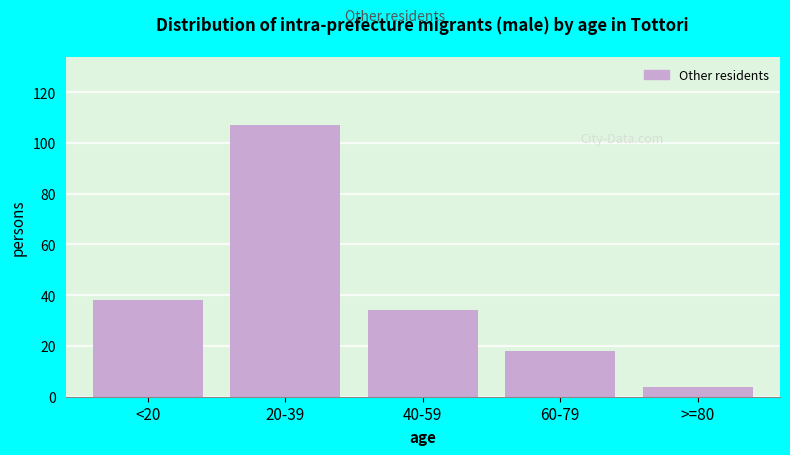

Reading right to left, transcribe all the data shown in this chart.

4	18	34	107	38